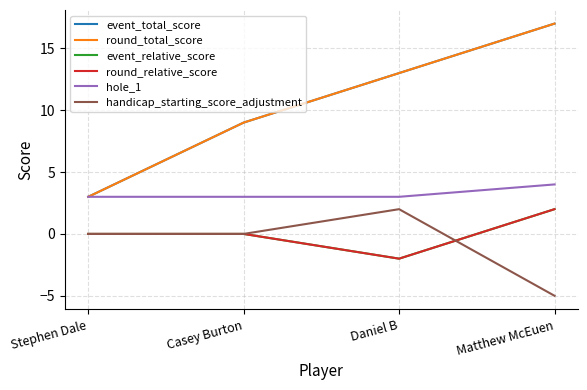

True or false: handicap_starting_score_adjustment has a value of -7 at Matthew McEuen.

False